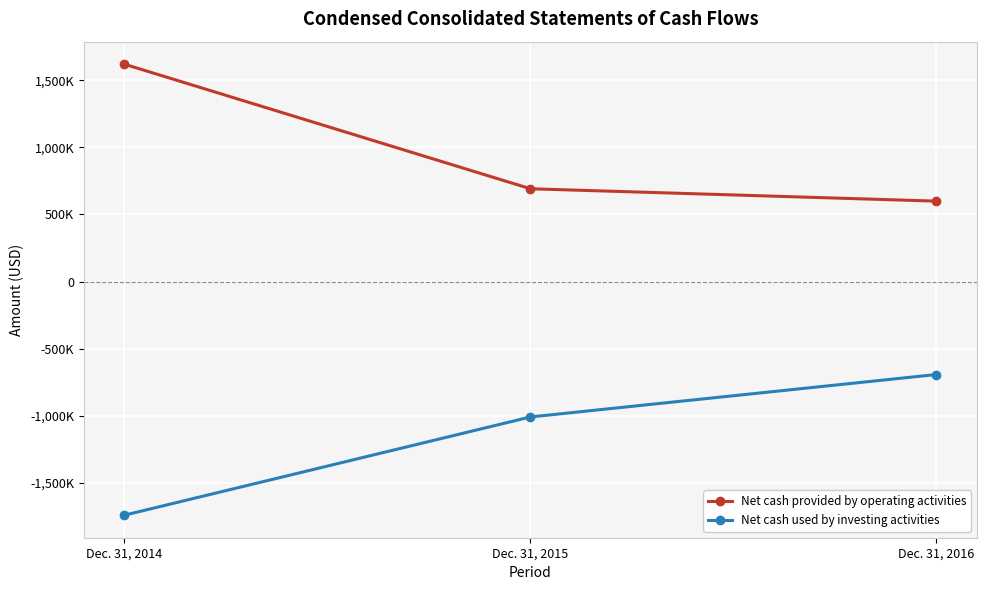

What value does the Net cash provided by operating activities series have at Dec. 31, 2014?

1619365